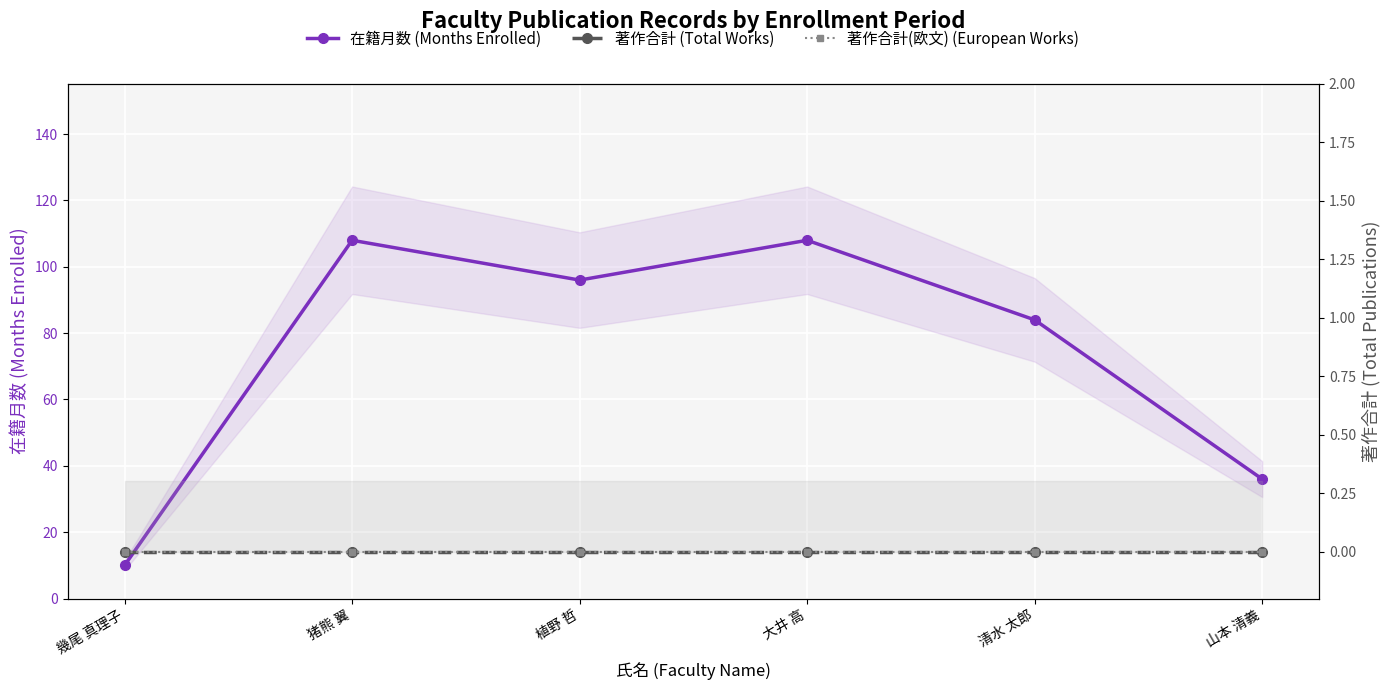

What is the label of the 4th point from the right?

植野 哲